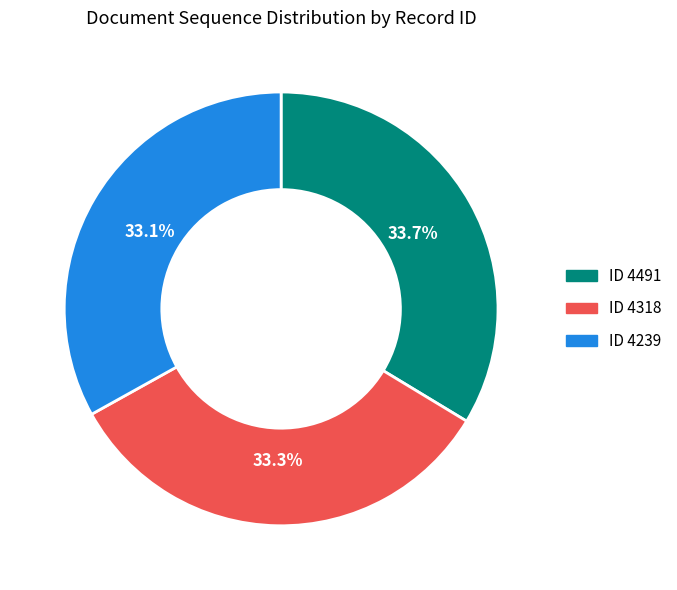

Is there any slice that represents more than half of the pie?

No